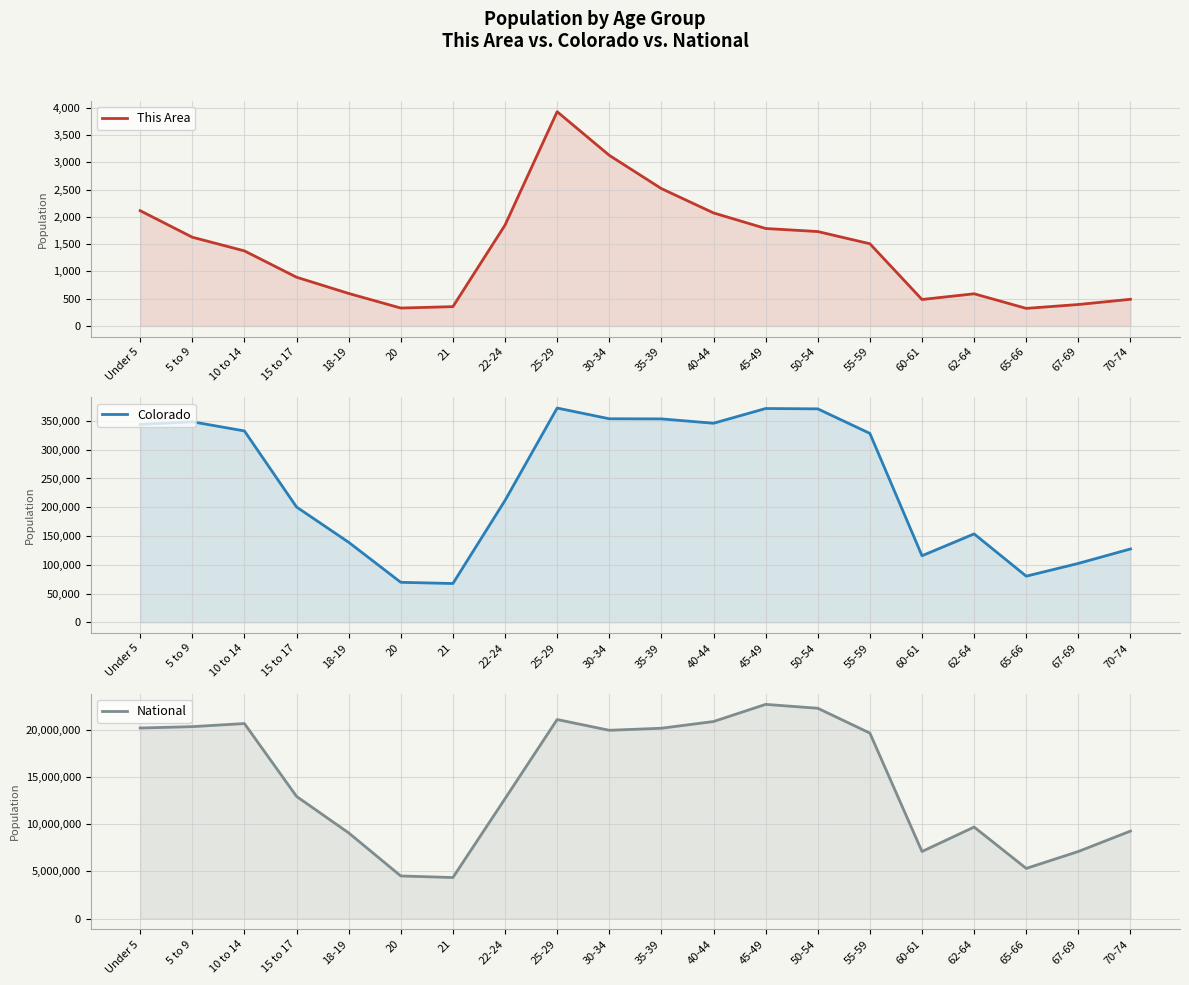

What is the difference between the highest and lowest values at 65-66?

5319580